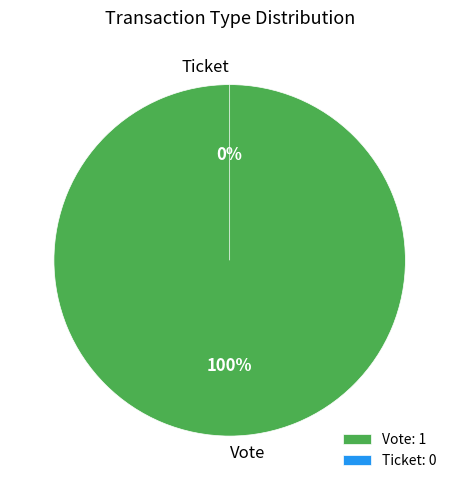

To the nearest percent, what is the average slice percentage?

50%